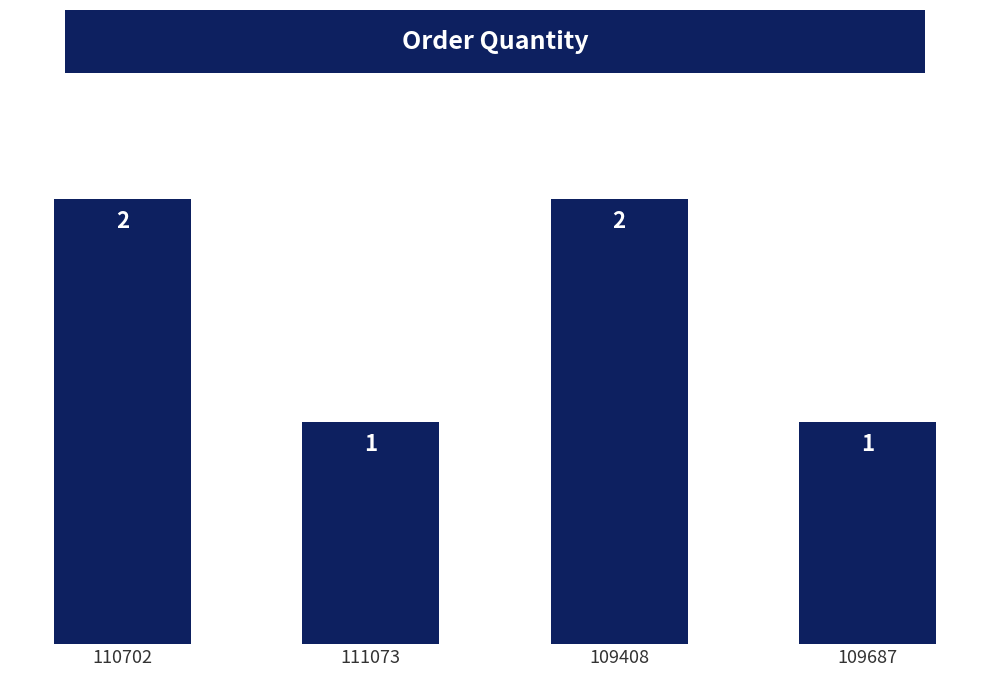

What is the value of the 3rd bar from the left?

2